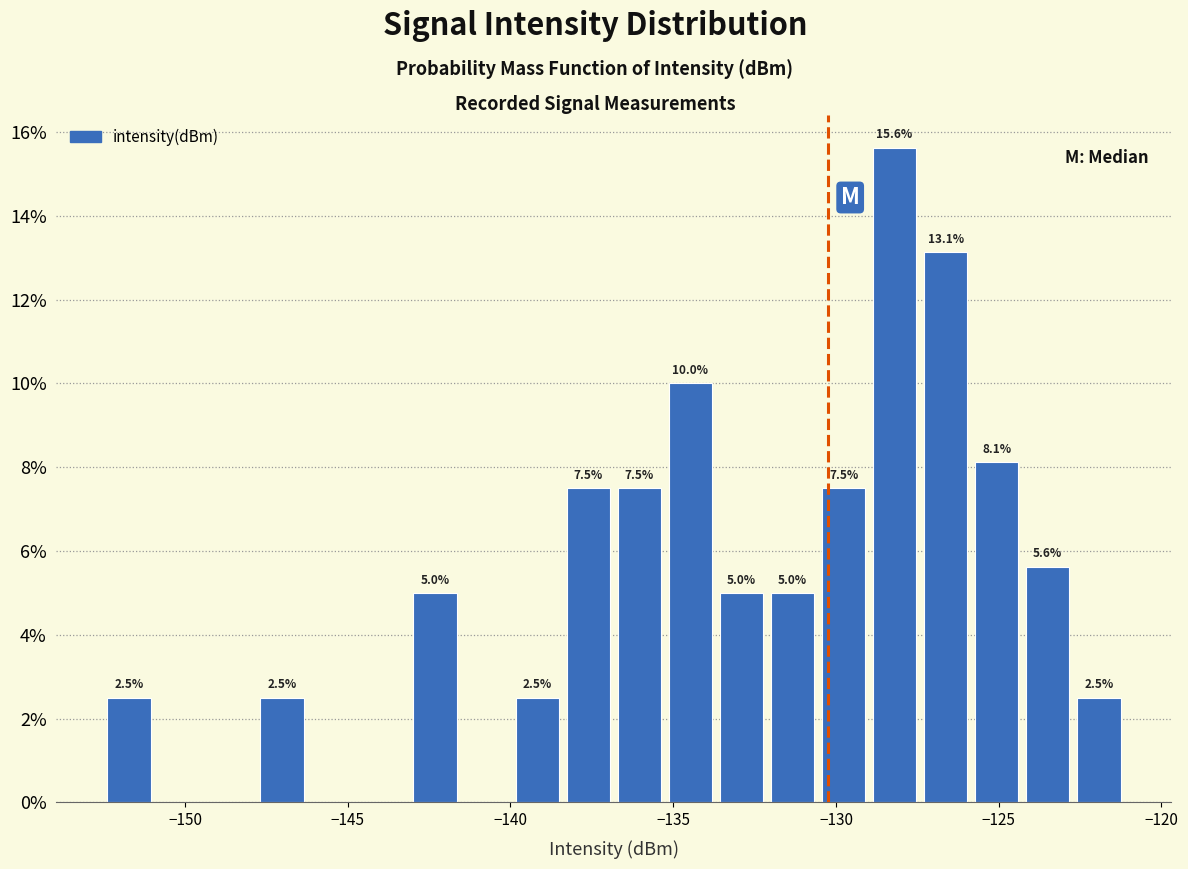

Around what value on the x-axis is the tallest bar? Give the approximate position of its centre, as read against the axis.

-128.0